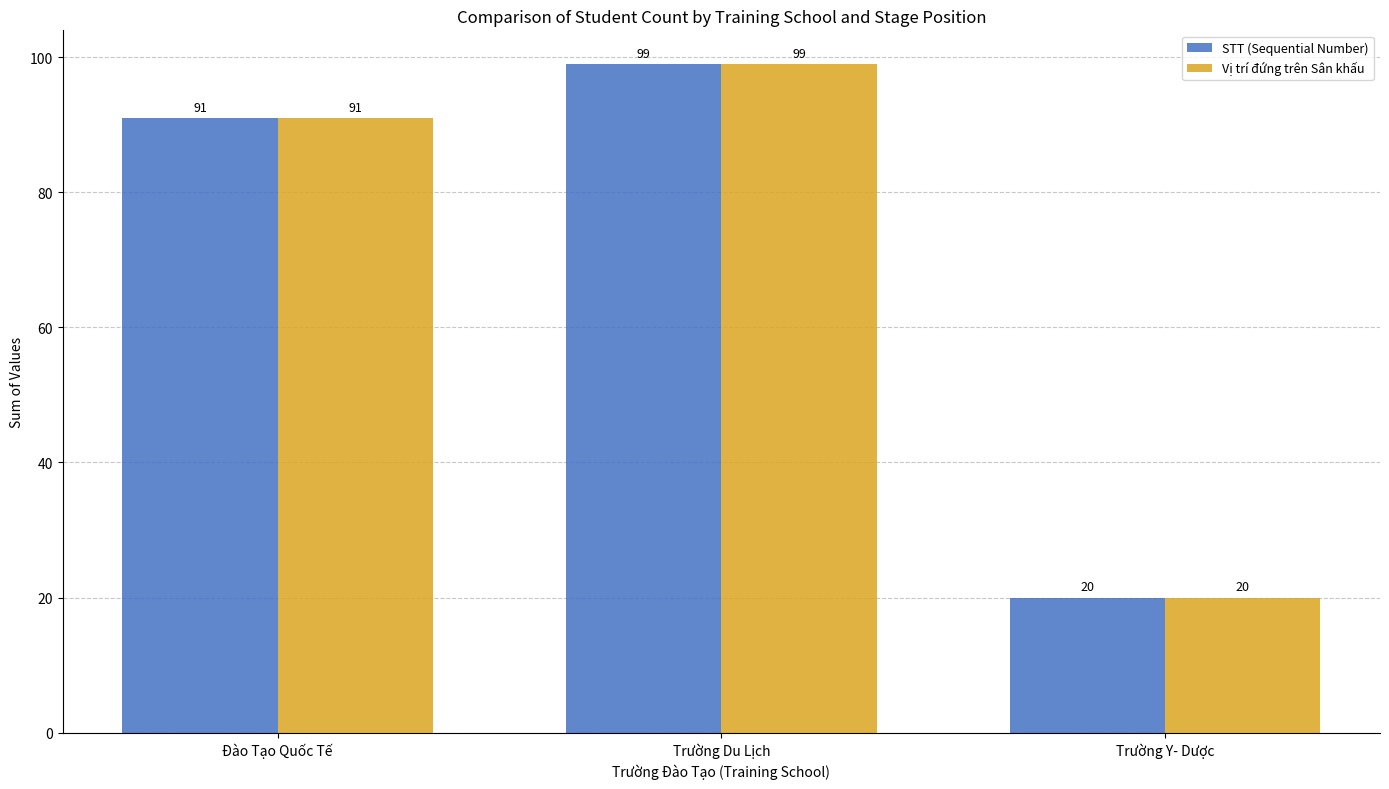

What is the total value across all series at Trường Du Lịch?

198